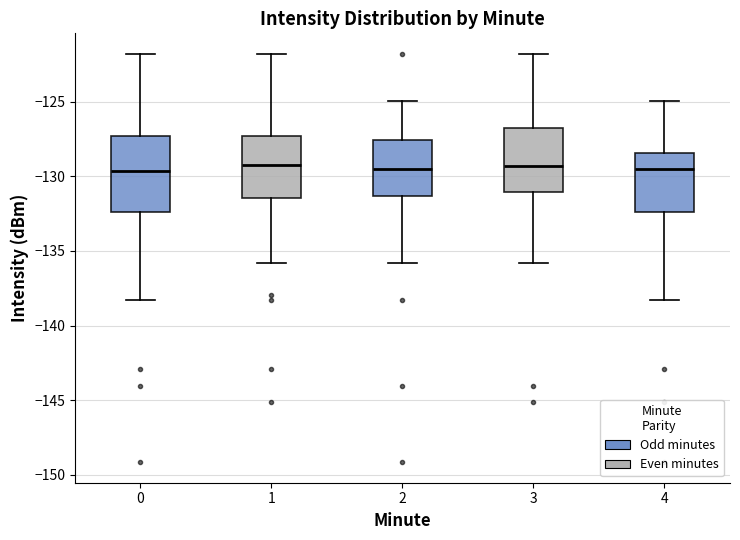

Where does the upper whisker of the box at x = 4 end on the y-axis? The values are not printed on the chart, so give them approximately, as read against the axis.

-125.0